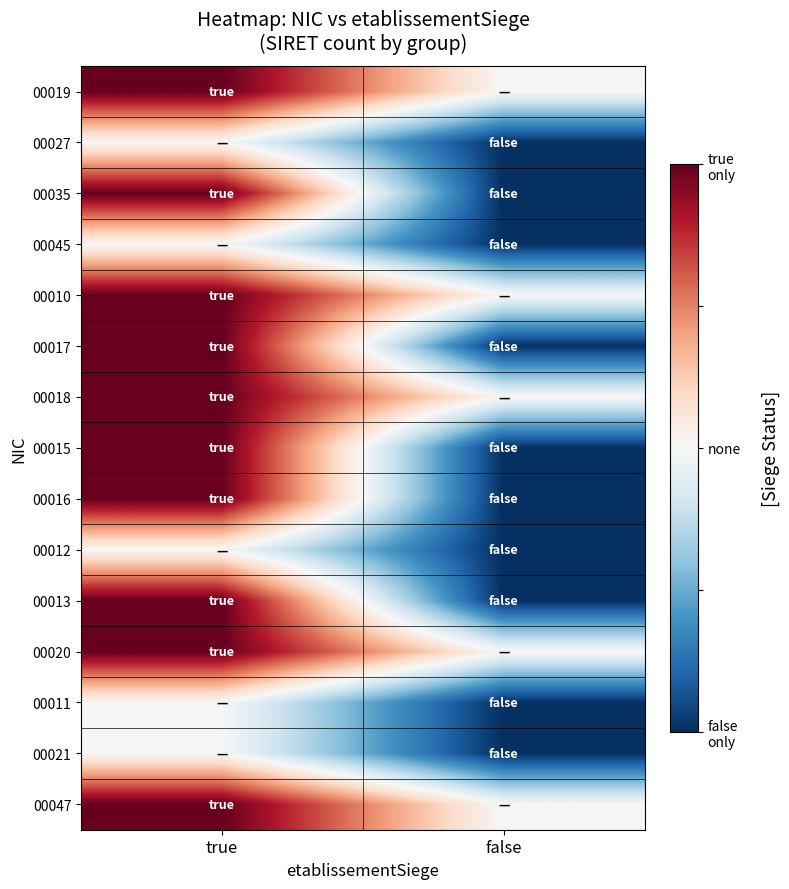

Reading left to right, what are all the values shown in this chart?

00019: true=1	false=0
00027: true=0	false=-1
00035: true=1	false=-1
00045: true=0	false=-1
00010: true=1	false=0
00017: true=1	false=-1
00018: true=1	false=0
00015: true=1	false=-1
00016: true=1	false=-1
00012: true=0	false=-1
00013: true=1	false=-1
00020: true=1	false=0
00011: true=0	false=-1
00021: true=0	false=-1
00047: true=1	false=0